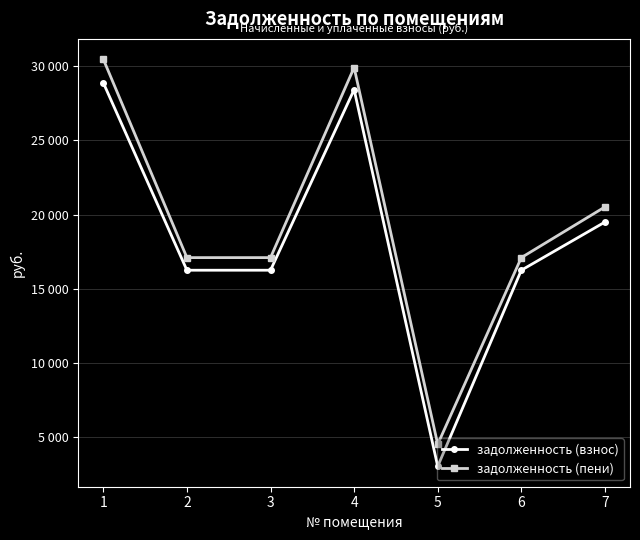

Is this an area chart (filled region under the line)?

No